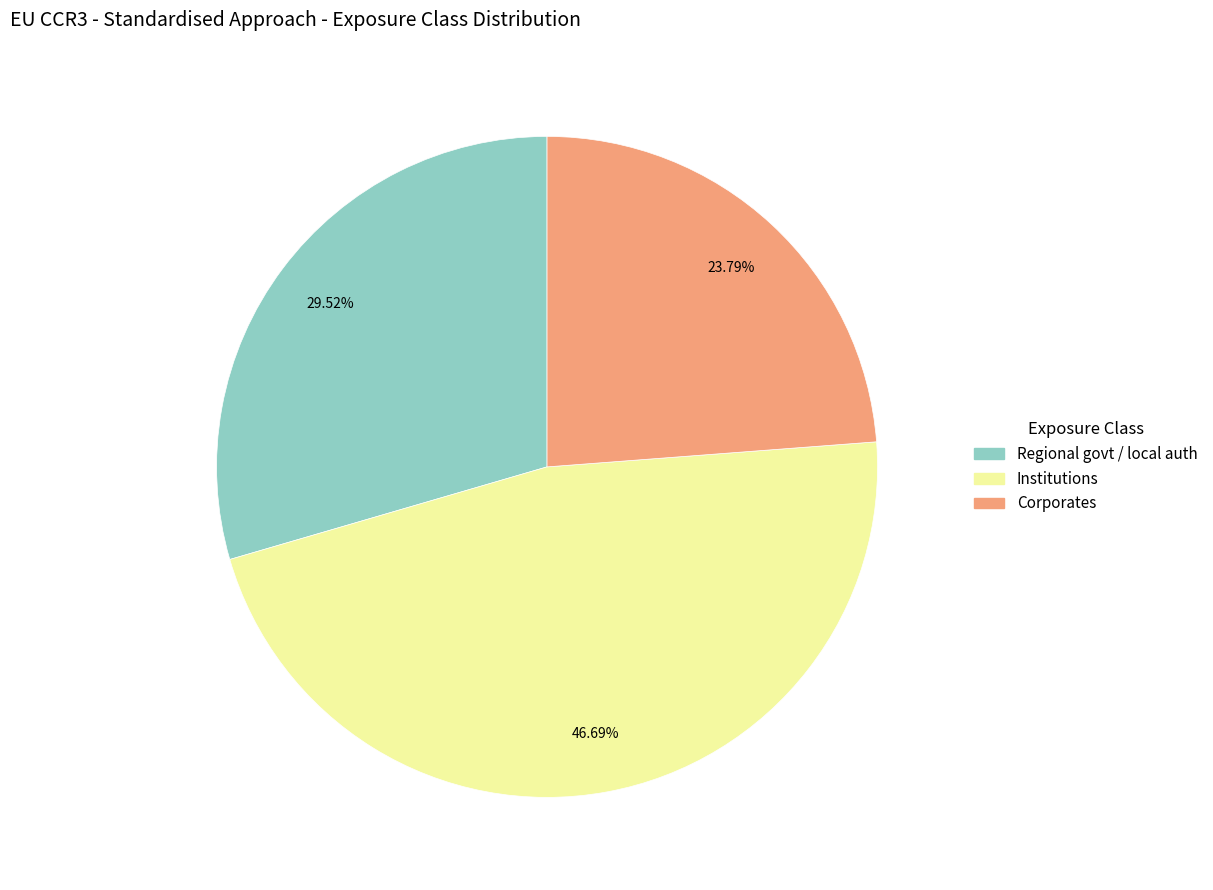

Is there a majority slice in this chart?

No